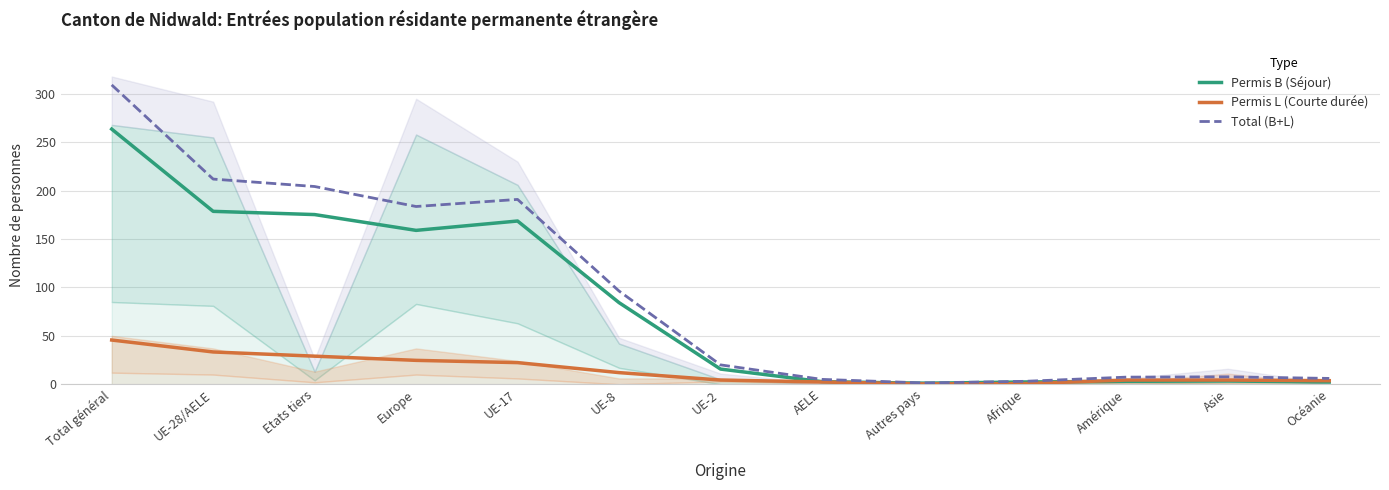

At how many categories does at least one series exceed 92?

6